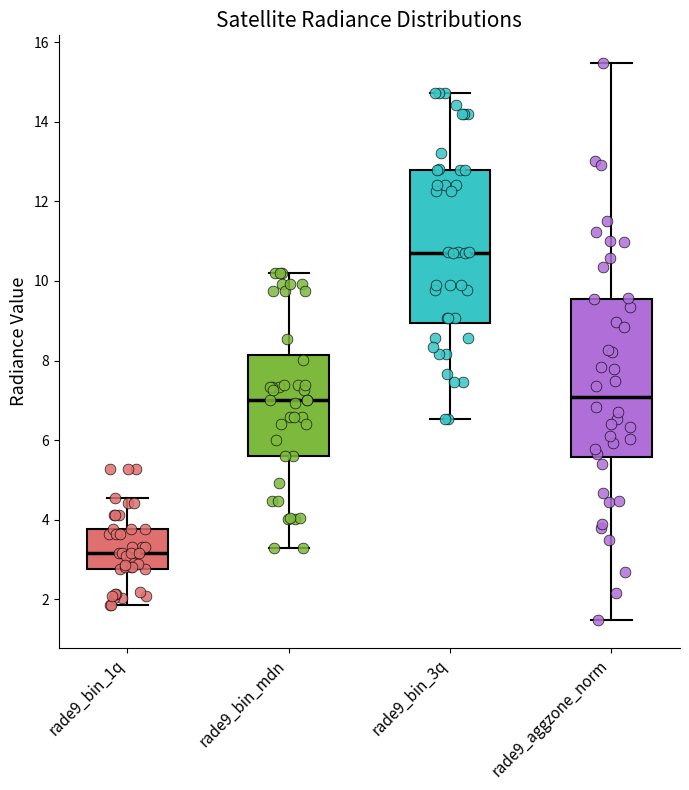

Reading left to right, transcribe this box plot: for each box, give where its median line is, the range the box spans, and where its two whiskers end, as read against the y-axis. The values are not printed on the chart, so give them approximately, as read against the axis.

rade9_bin_1q: median 3.2, box 2.8 to 3.8, whiskers 1.8 to 4.6
rade9_bin_mdn: median 7.0, box 5.6 to 8.2, whiskers 3.2 to 10.2
rade9_bin_3q: median 10.8, box 9.0 to 12.8, whiskers 6.6 to 14.8
rade9_aggzone_norm: median 7.0, box 5.6 to 9.6, whiskers 1.4 to 15.4